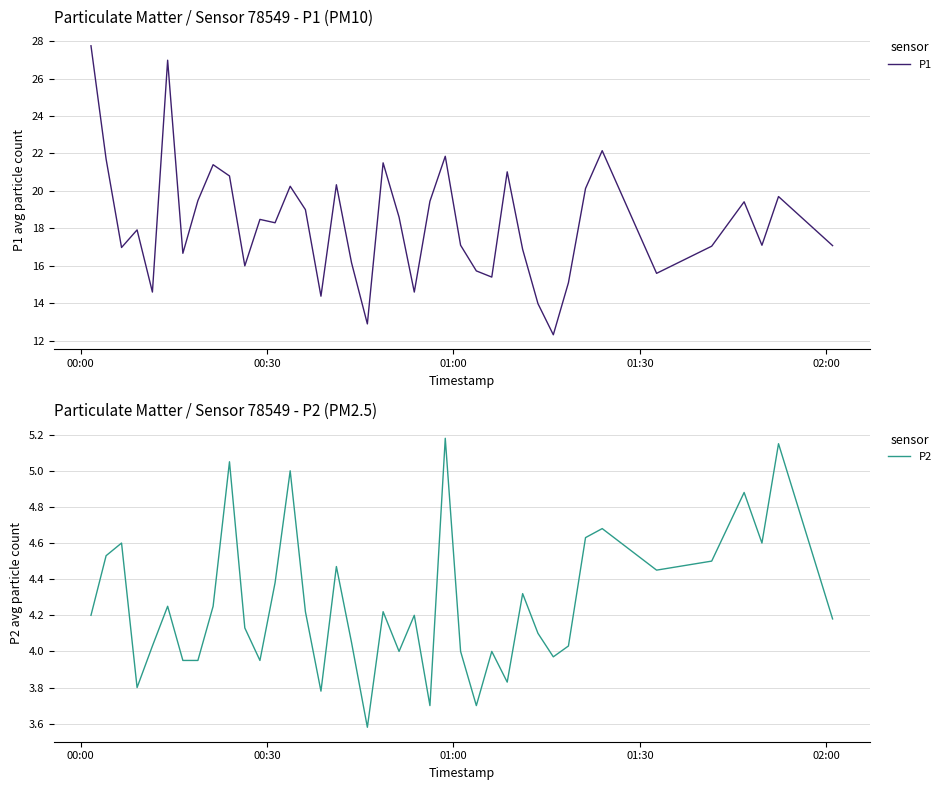

What is the highest value of the P1 series?

27.8